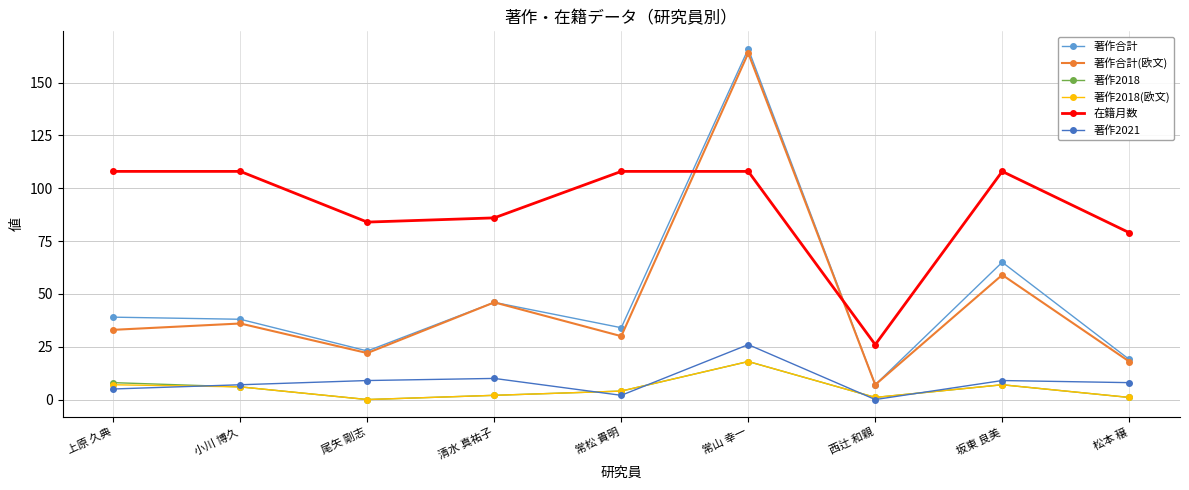

True or false: 著作合計(欧文) and 著作2021 intersect in this chart.

False